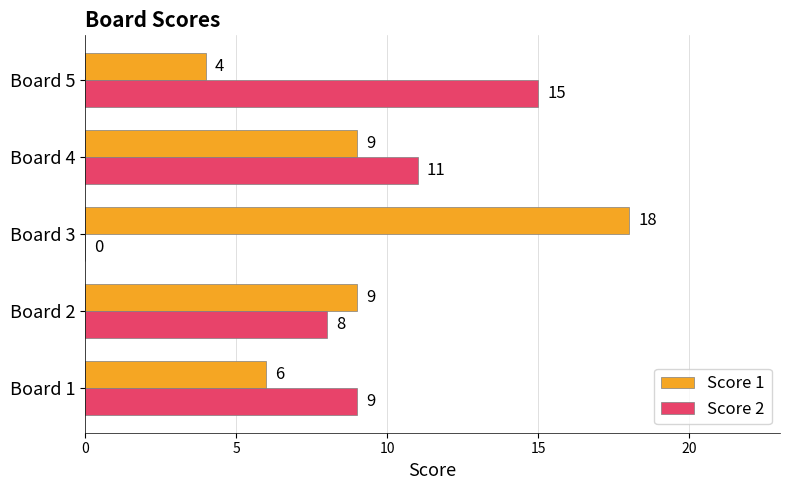

At which label is Score 2 closest to 7?

Board 2